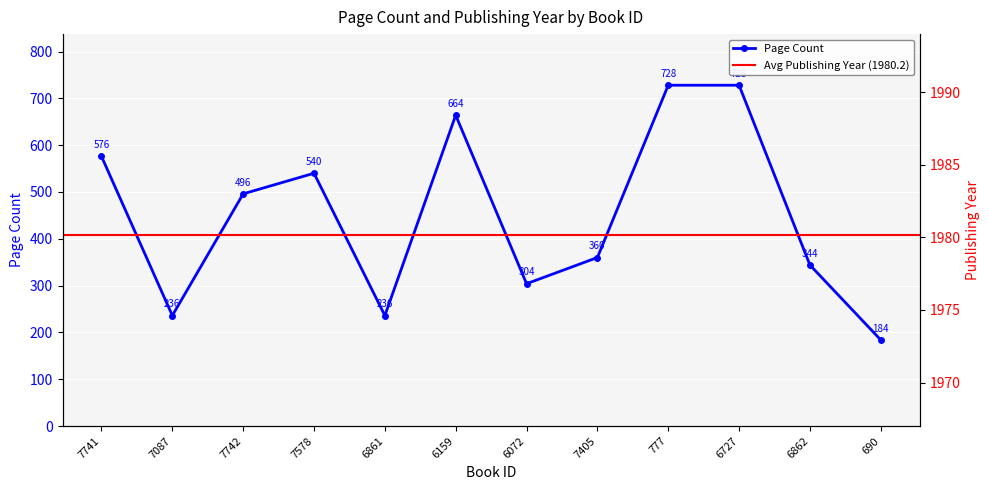

List the labels in order of value, largest first.

777, 6727, 6159, 7741, 7578, 7742, 7405, 6862, 6072, 7087, 6861, 690